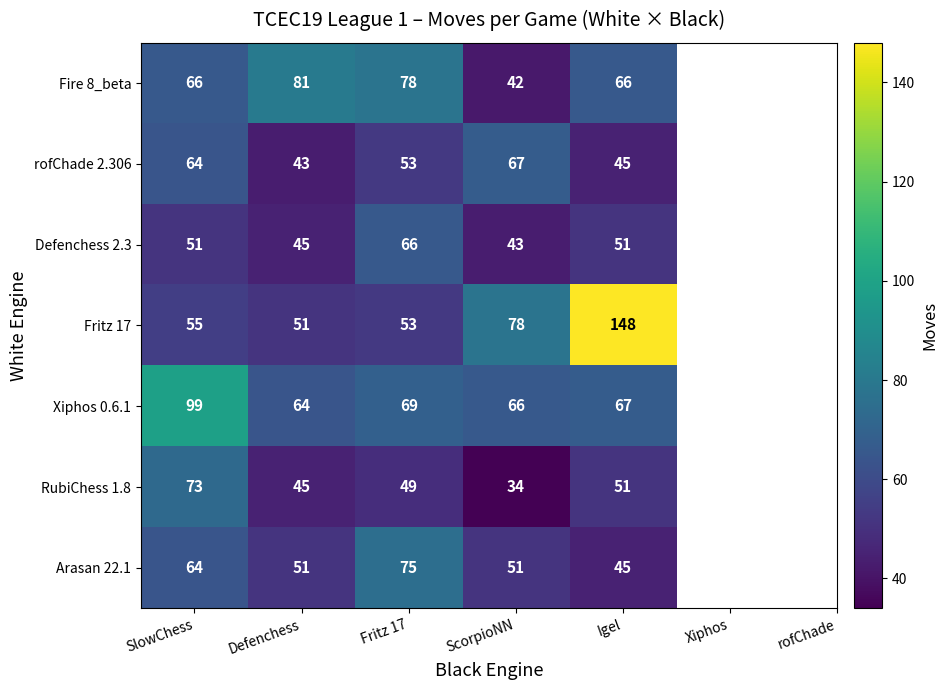

Between SlowChess and ScorpioNN, which series saw the biggest shift?

RubiChess 1.8